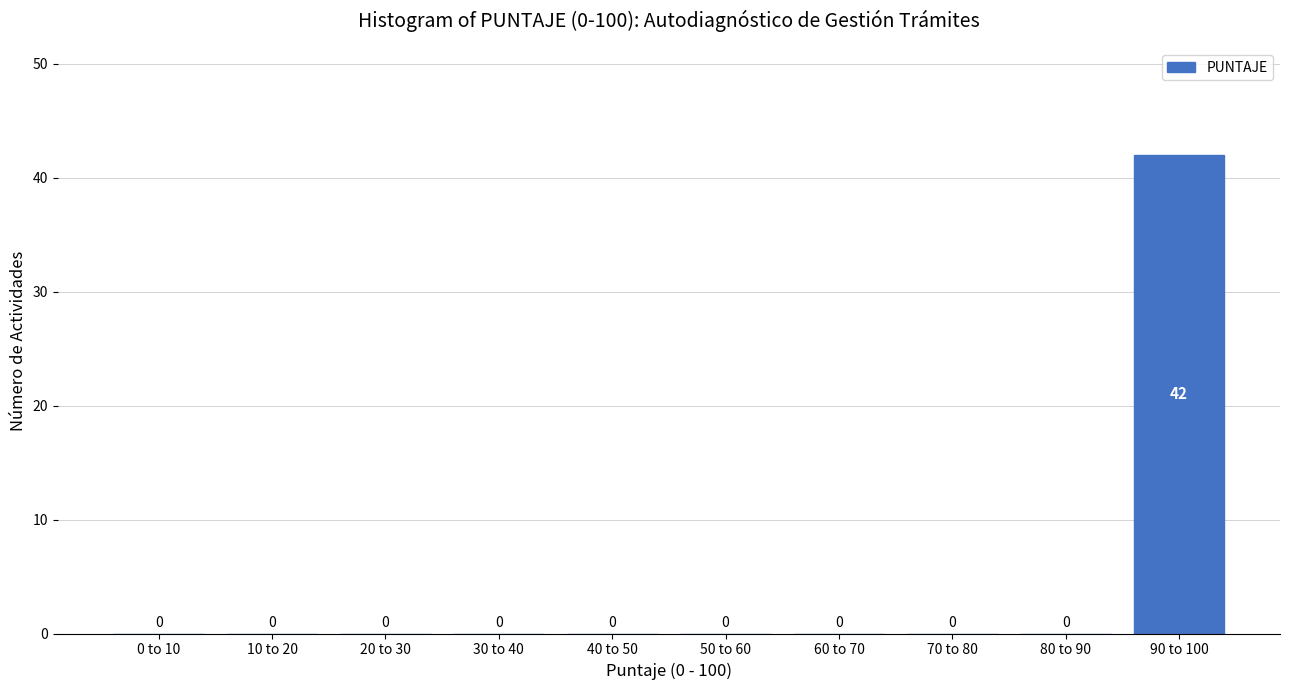

Reading left to right, transcribe all the data shown in this chart.

0 to 10=0	10 to 20=0	20 to 30=0	30 to 40=0	40 to 50=0	50 to 60=0	60 to 70=0	70 to 80=0	80 to 90=0	90 to 100=42